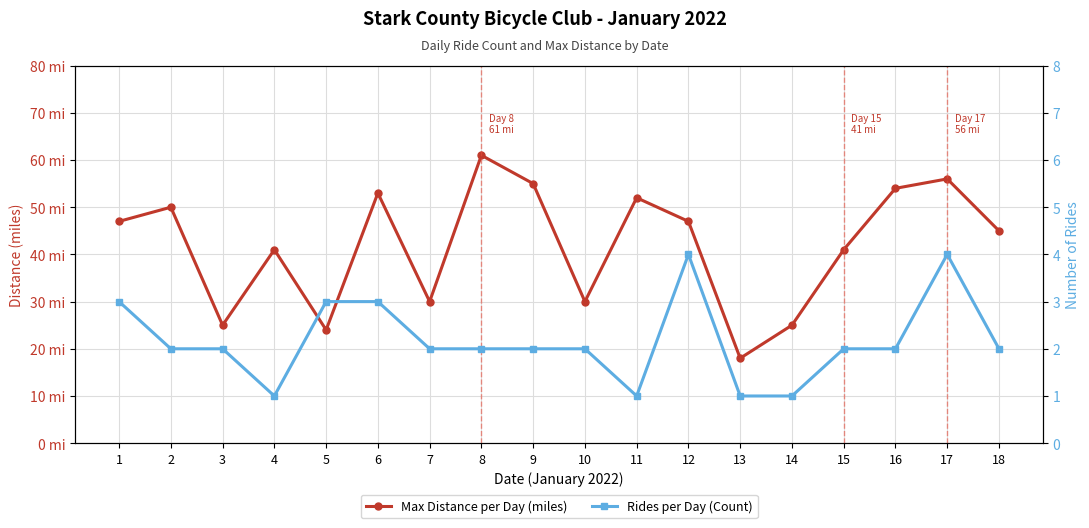

True or false: Rides per Day (Count) and Max Distance per Day (miles) cross at least once.

False